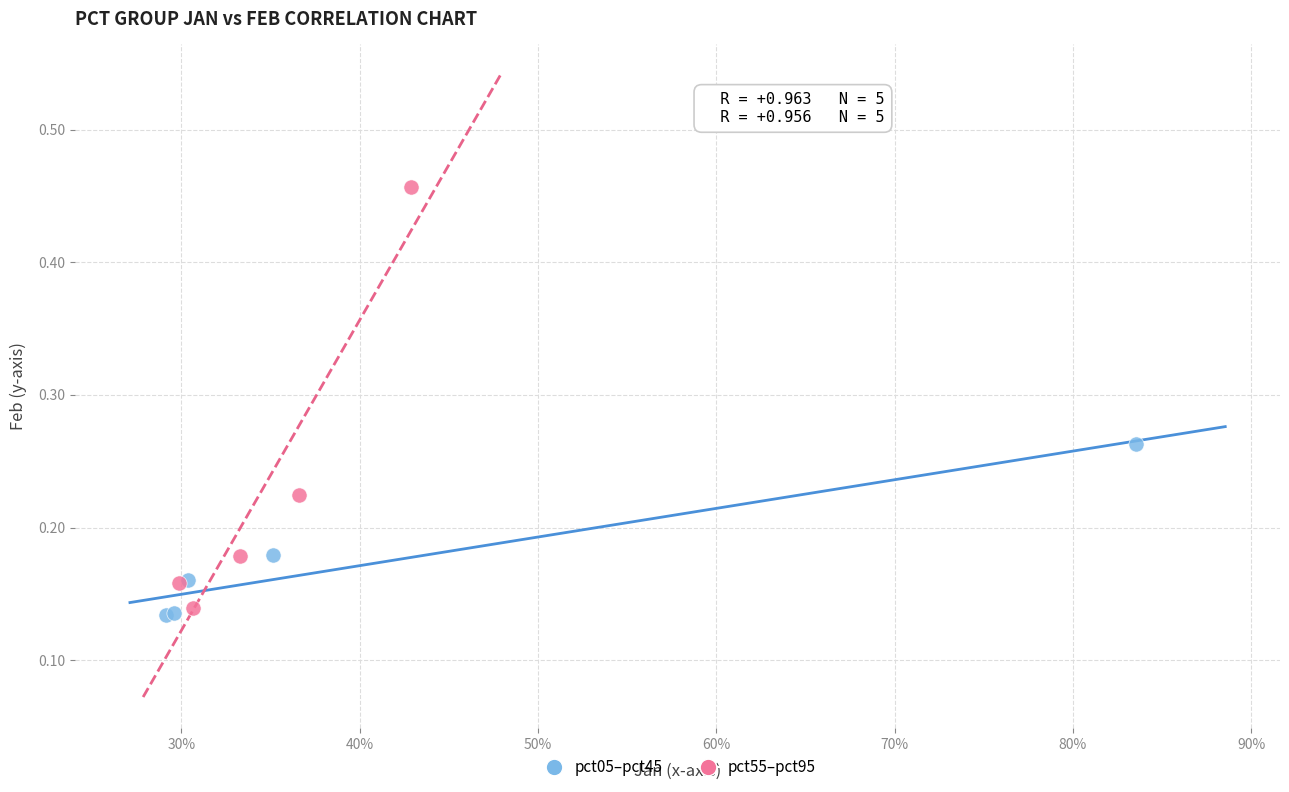

Which series reaches the maximum Y coordinate?

pct55–pct95